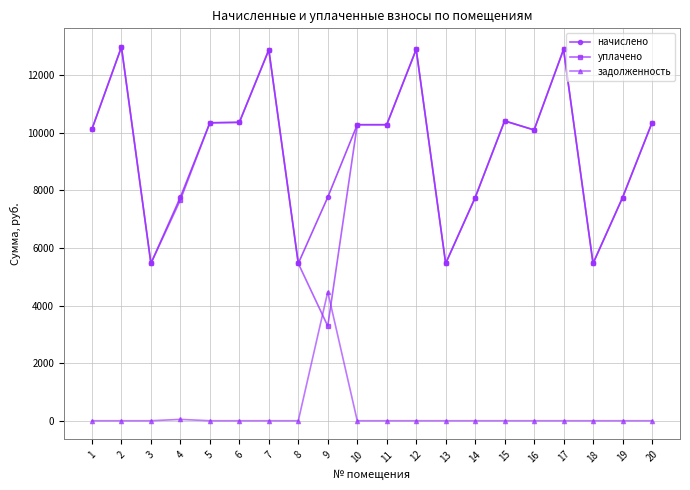

Where is the first local maximum for уплачено?

2